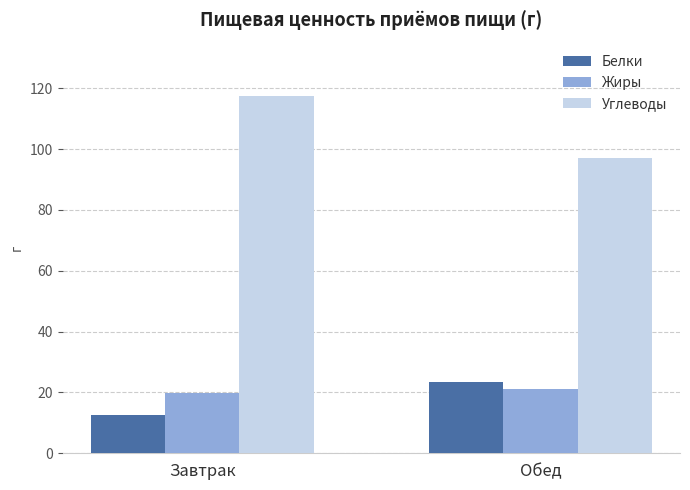

How many bars are there in each group?

3